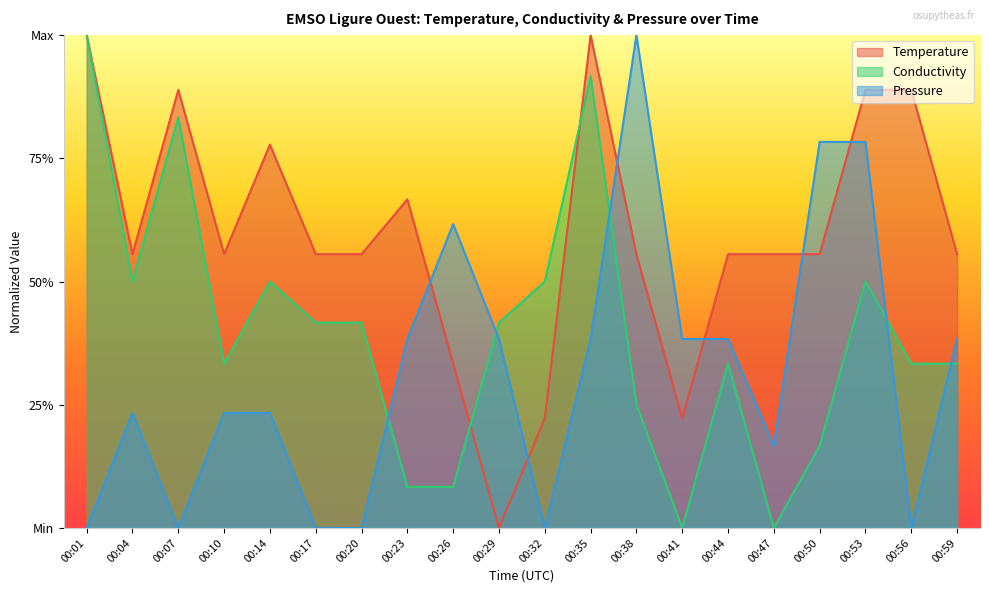

What is the difference between the second highest and second lowest values in the Pressure series?

0.8